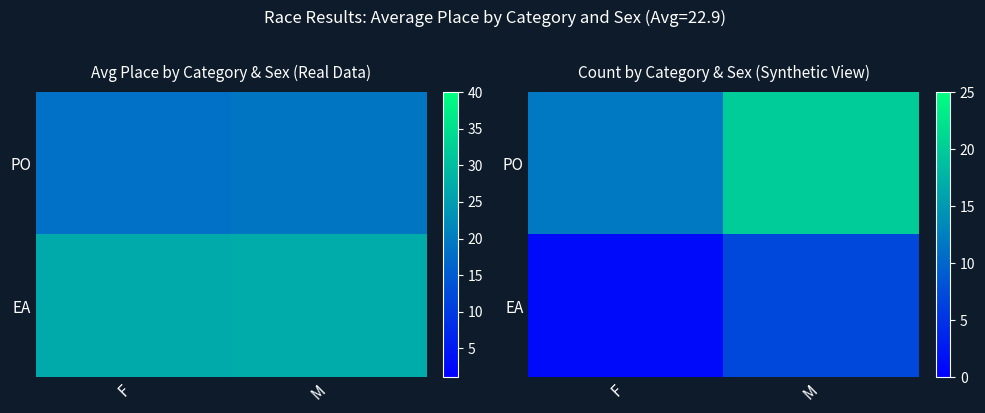

What is the approximate value of EA at M?

7